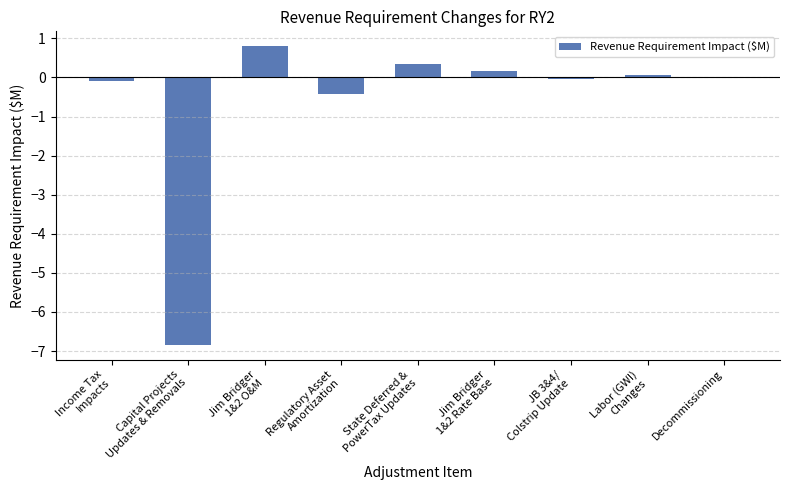

Are the bars grouped side by side (vs. stacked)?

No